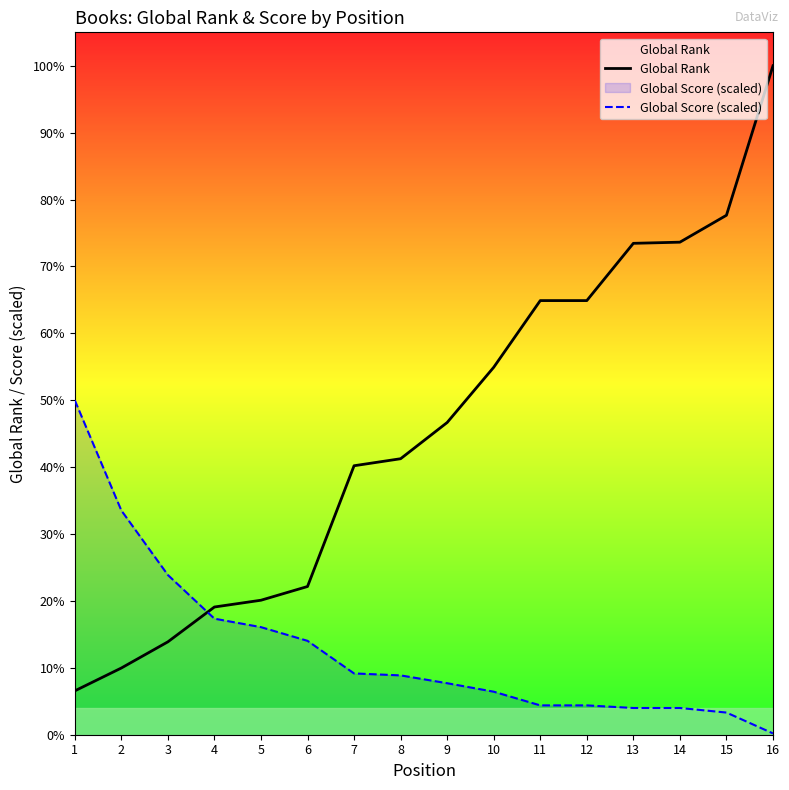

Which category has the highest value across all series?

16